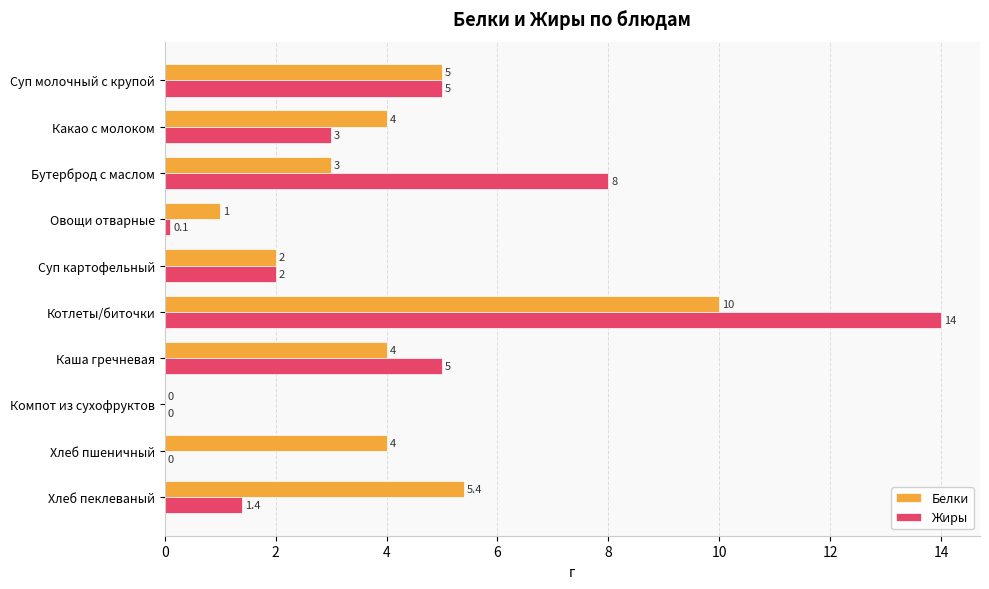

The value of Жиры at Каша гречневая is 8.3. True or false?

False